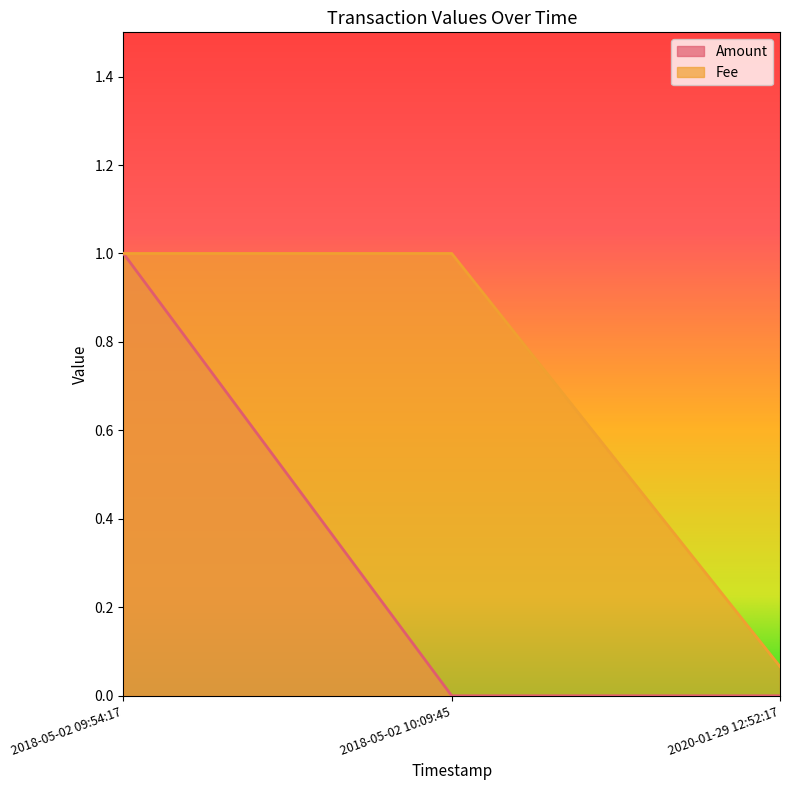

Count the number of data series in this chart.

2